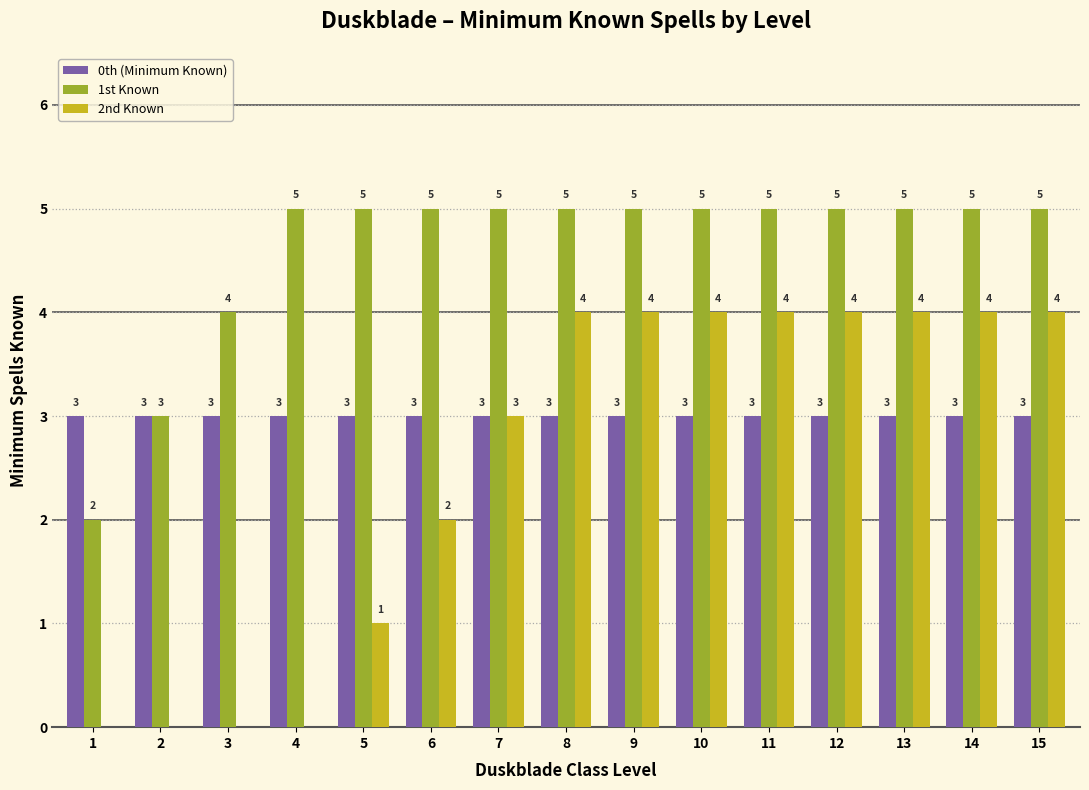

Are the bars horizontal?

No